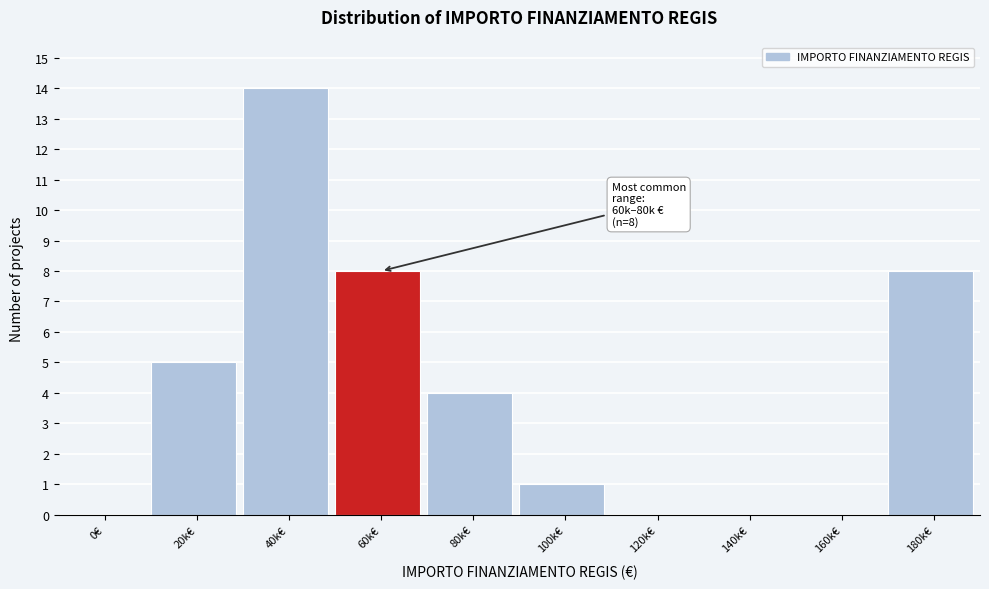

Reading right to left, extract all data points from this chart.

180k€=8	160k€=0	140k€=0	120k€=0	100k€=1	80k€=4	60k€=8	40k€=14	20k€=5	0€=0